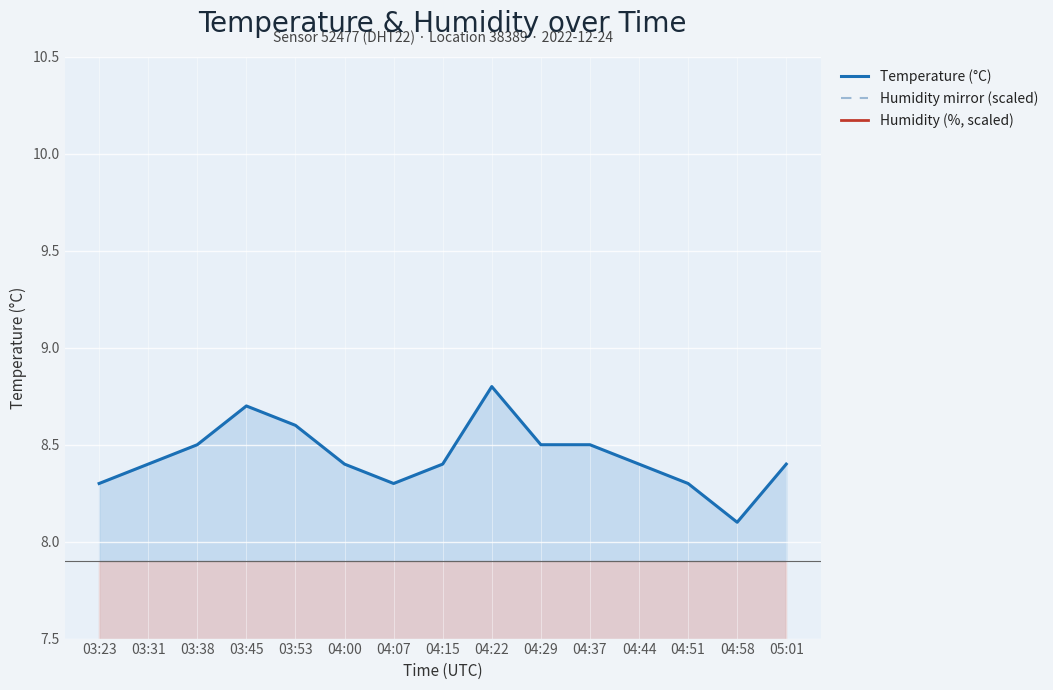

Rank the series at 05:01 from highest to lowest value.

Temperature (°C), Humidity mirror (scaled), Humidity (%, scaled)